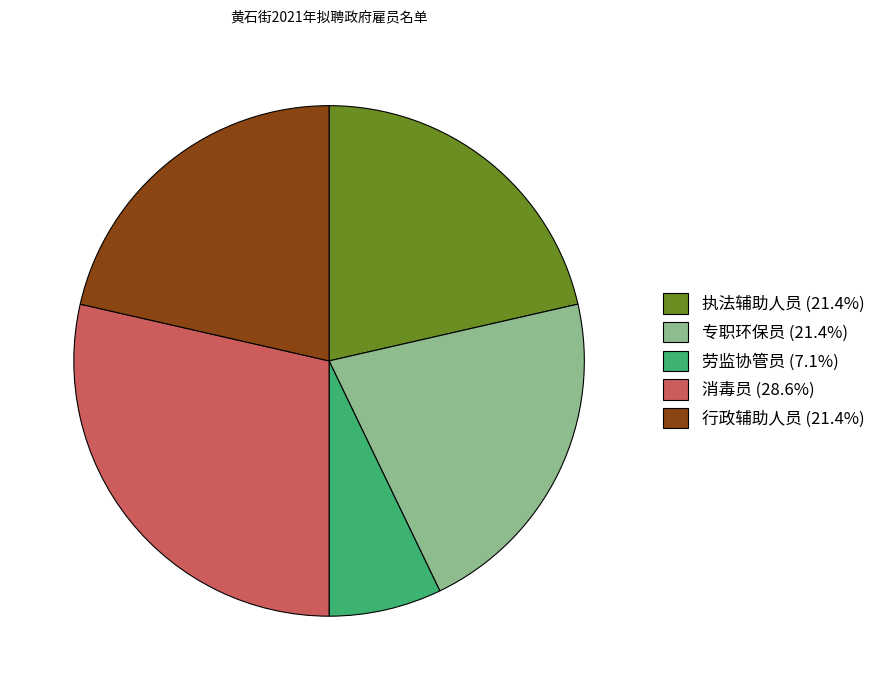

Does any single category account for the majority?

No